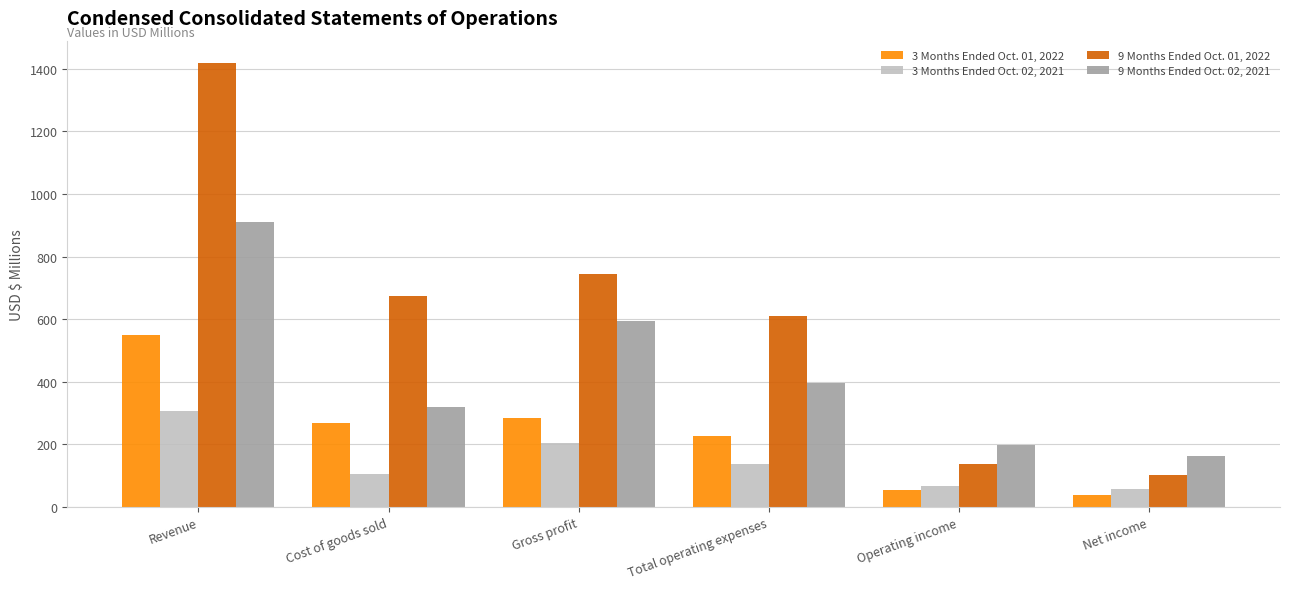

Rank the categories by 9 Months Ended Oct. 01, 2022 value from lowest to highest.

Net income, Operating income, Total operating expenses, Cost of goods sold, Gross profit, Revenue